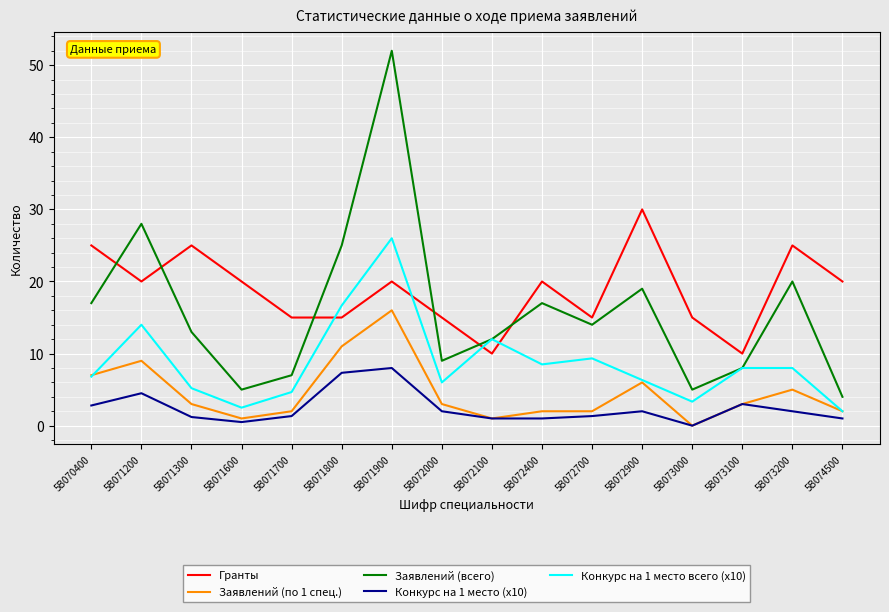

The value of Заявлений (по 1 спец.) at 5B072700 is 2.0. True or false?

True